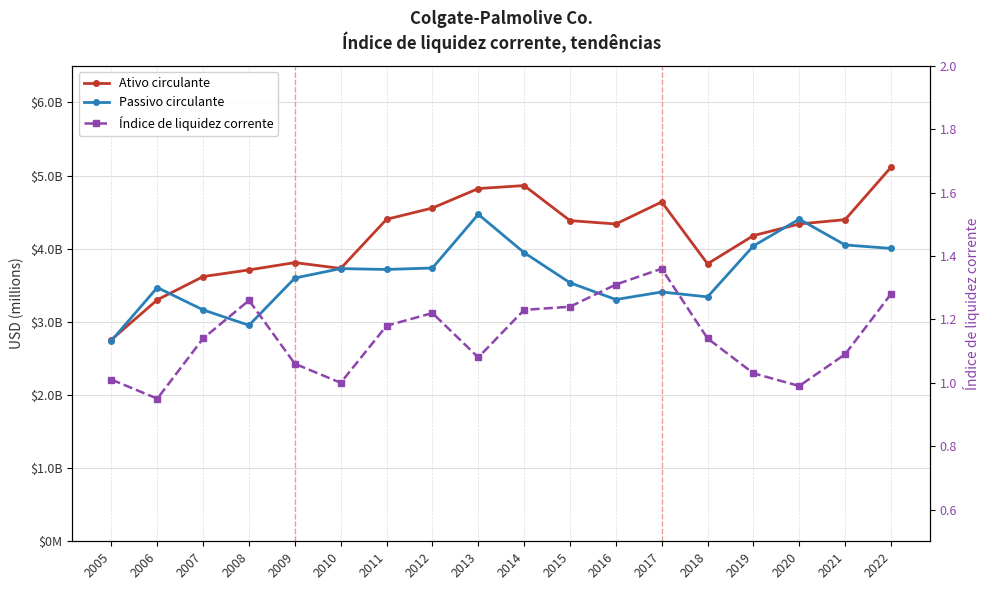

Which category has the lowest value across all series?

2006